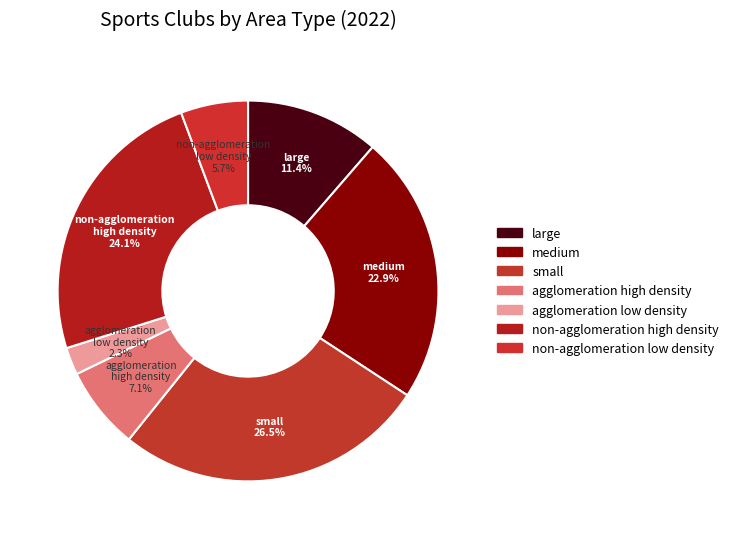

How many slices are in this pie chart?

7